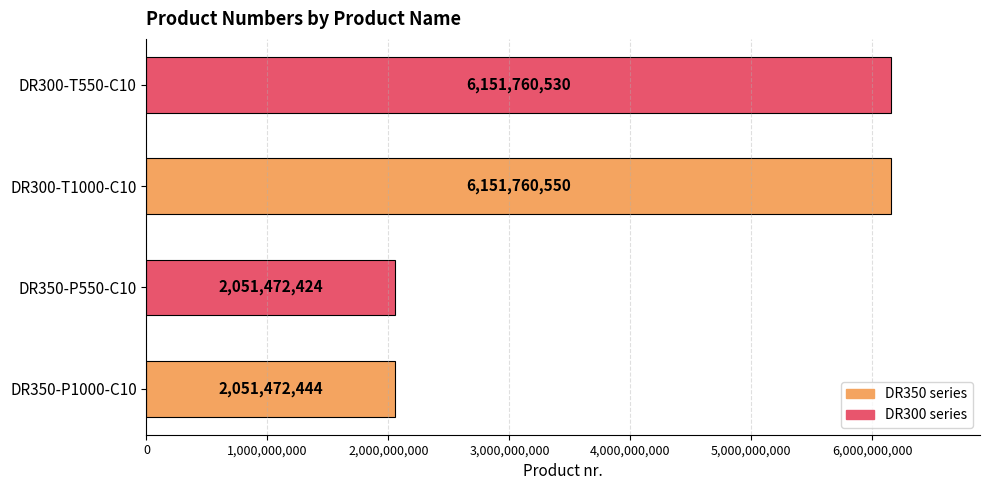

Approximately how many times larger is the value at DR350-P550-C10 compared to DR350-P1000-C10?

1.0